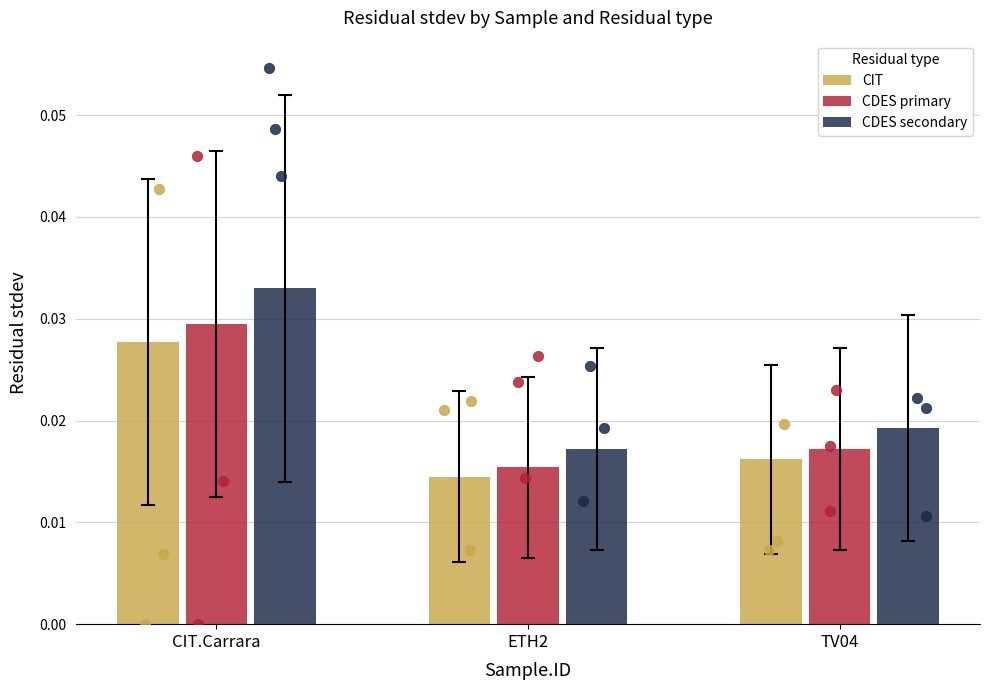

At how many categories does at least one series exceed 0?

3